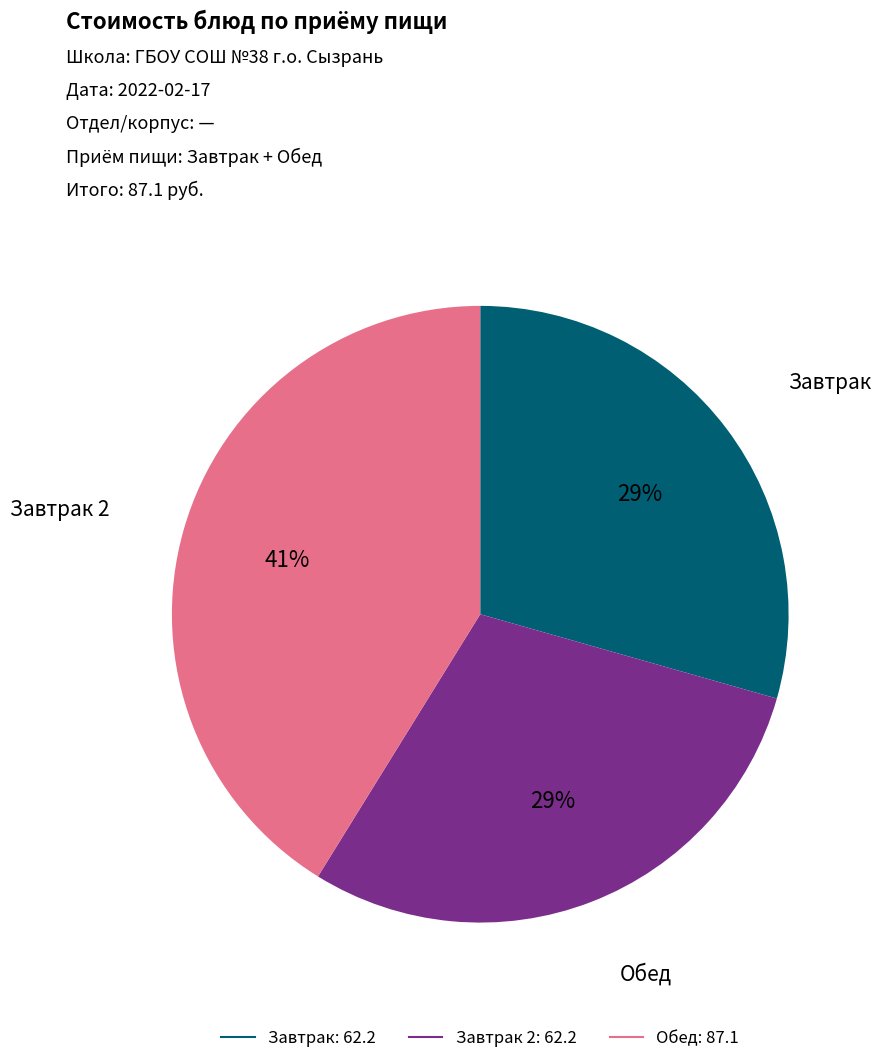

To the nearest percent, what is the difference between the largest and smallest slice percentages?

12%